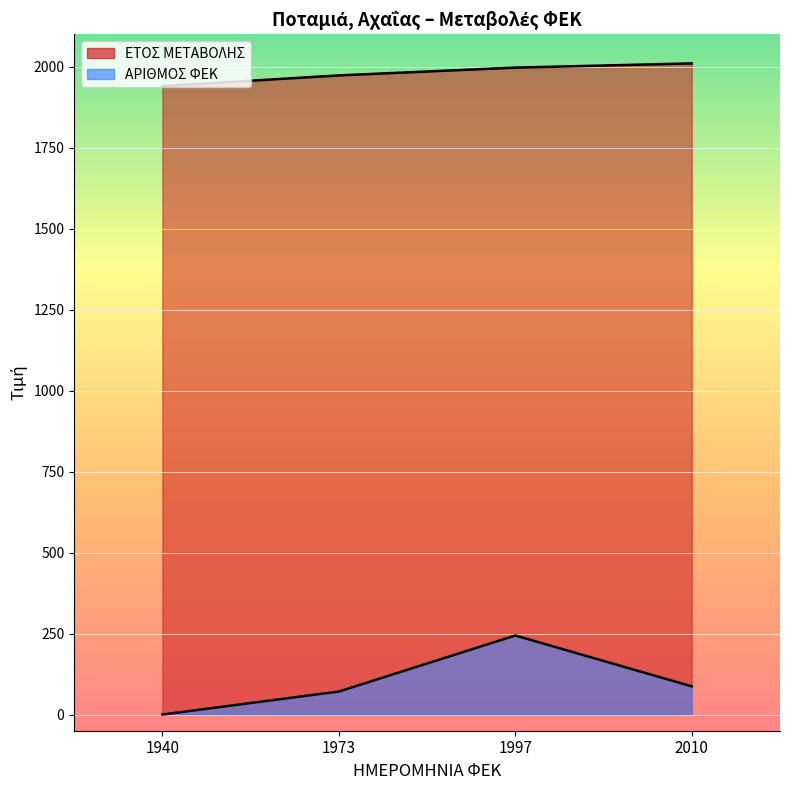

What is the value of the ΕΤΟΣ ΜΕΤΑΒΟΛΗΣ point at the 2nd from the left?

1973